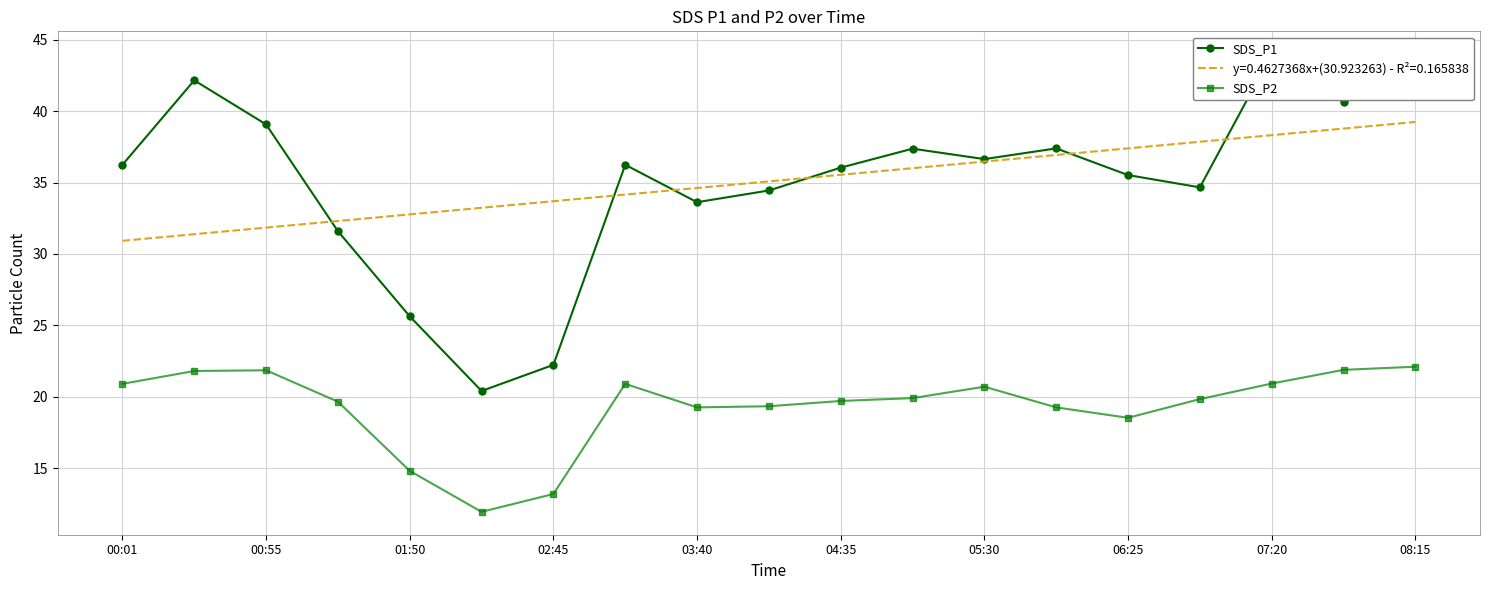

What is the highest value of the y=0.4627368x+(30.923263) - R²=0.165838 series?

39.3